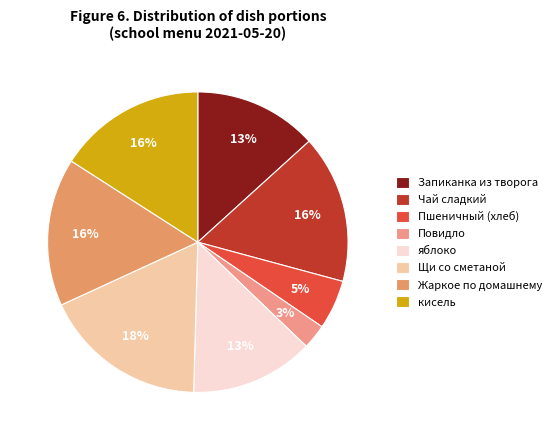

Is the sum of яблоко and Повидло greater than half?

No